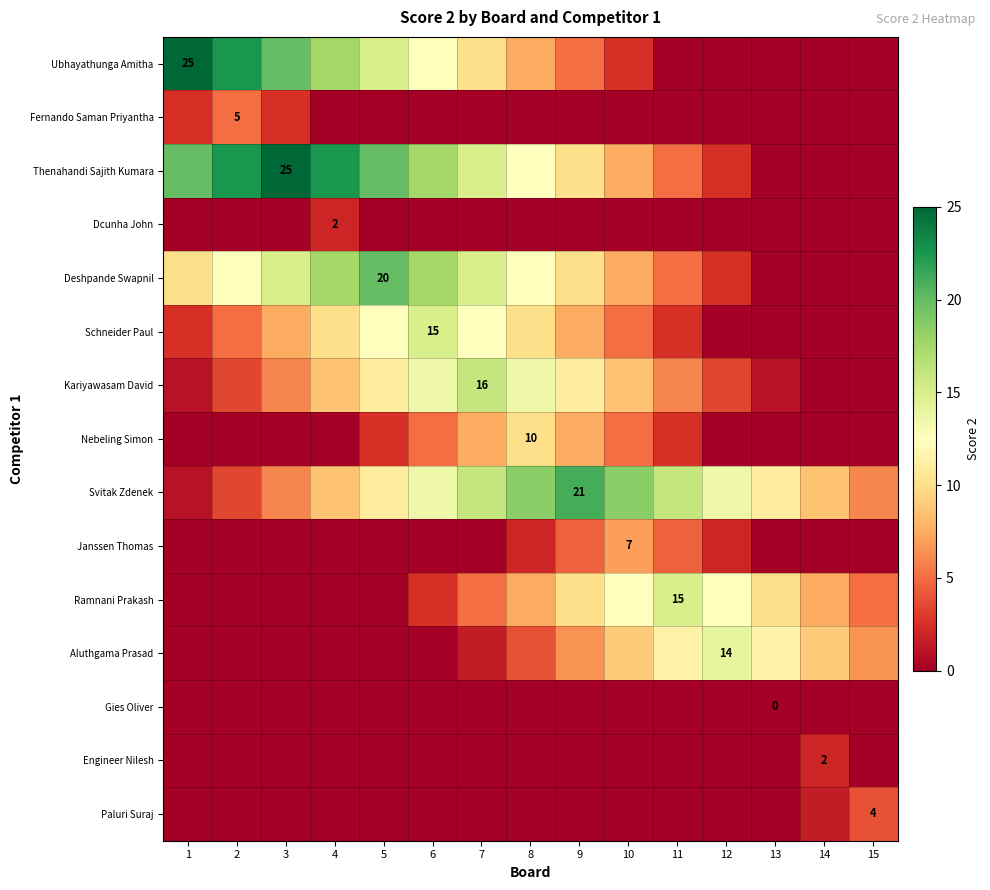

What value does the Ubhayathunga Amitha series have at 10?

2.5